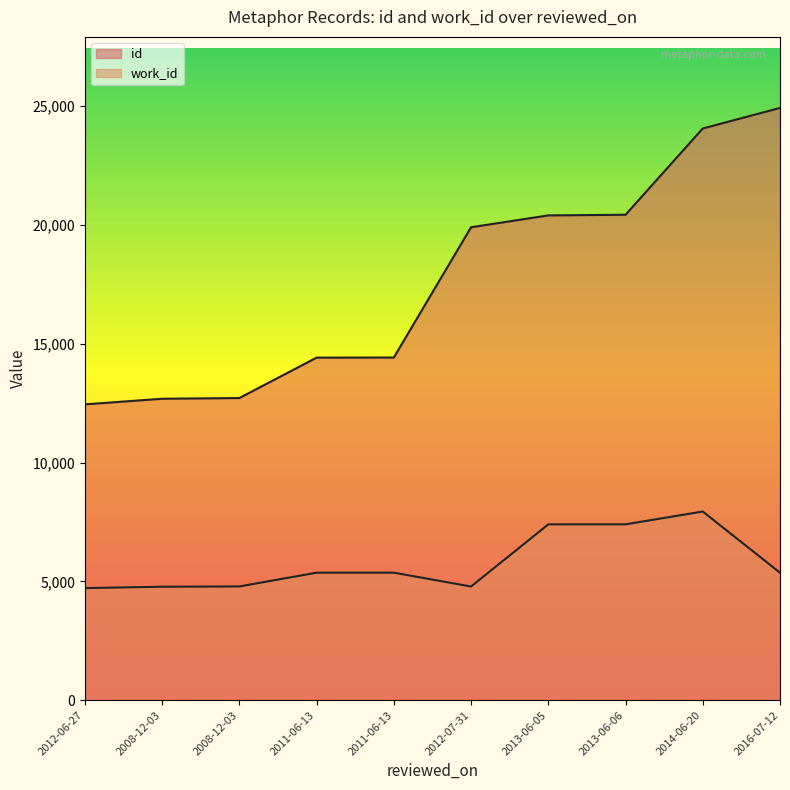

Is it true that work_id equals 2255 at 2008-12-03?

False